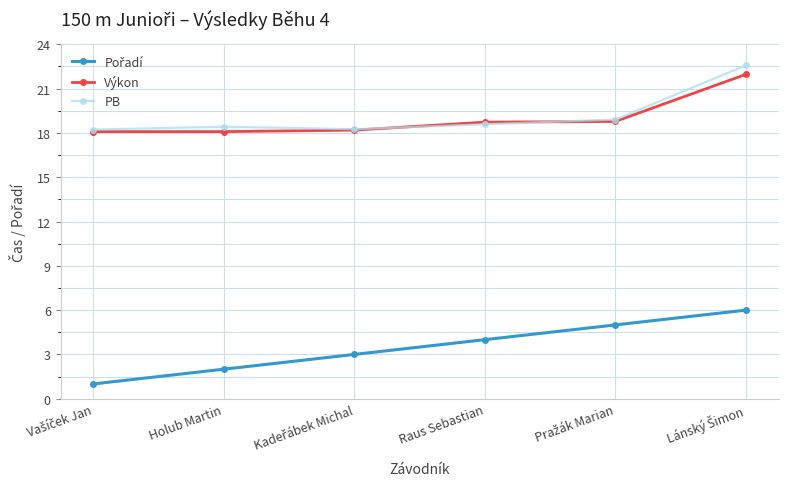

What is the lowest value of the Výkon series?

18.1